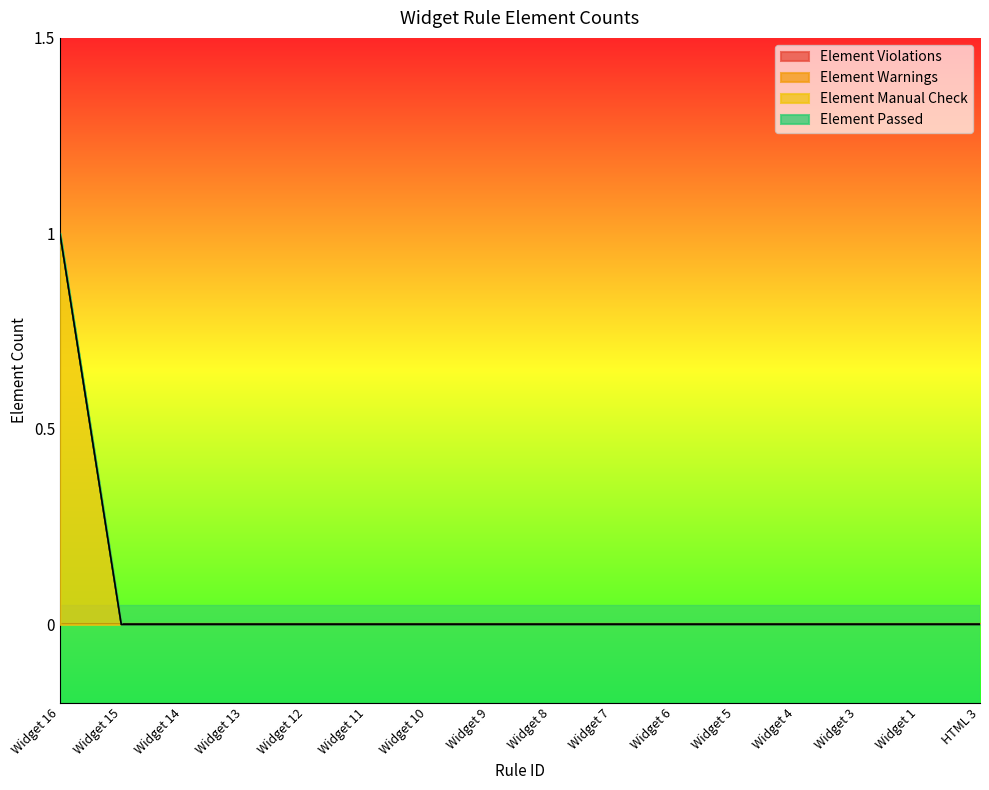

Reading left to right, what are all the values shown in this chart?

Element Violations: 0	0	0	0	0	0	0	0	0	0	0	0	0	0	0	0
Element Warnings: 0	0	0	0	0	0	0	0	0	0	0	0	0	0	0	0
Element Manual Check: 1	0	0	0	0	0	0	0	0	0	0	0	0	0	0	0
Element Passed: 0	0	0	0	0	0	0	0	0	0	0	0	0	0	0	0